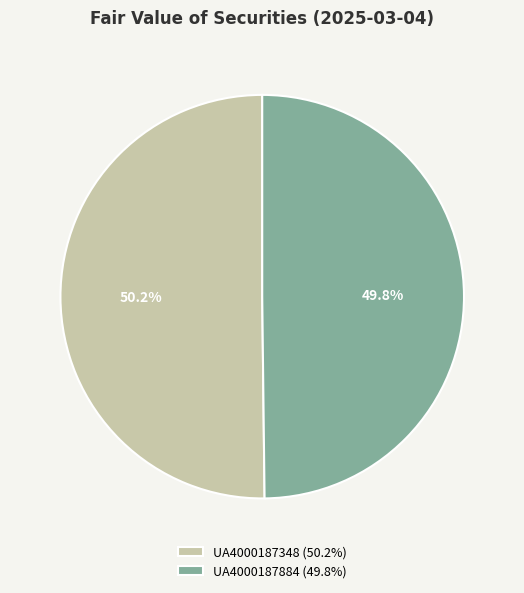

Count the number of slices in the pie.

2